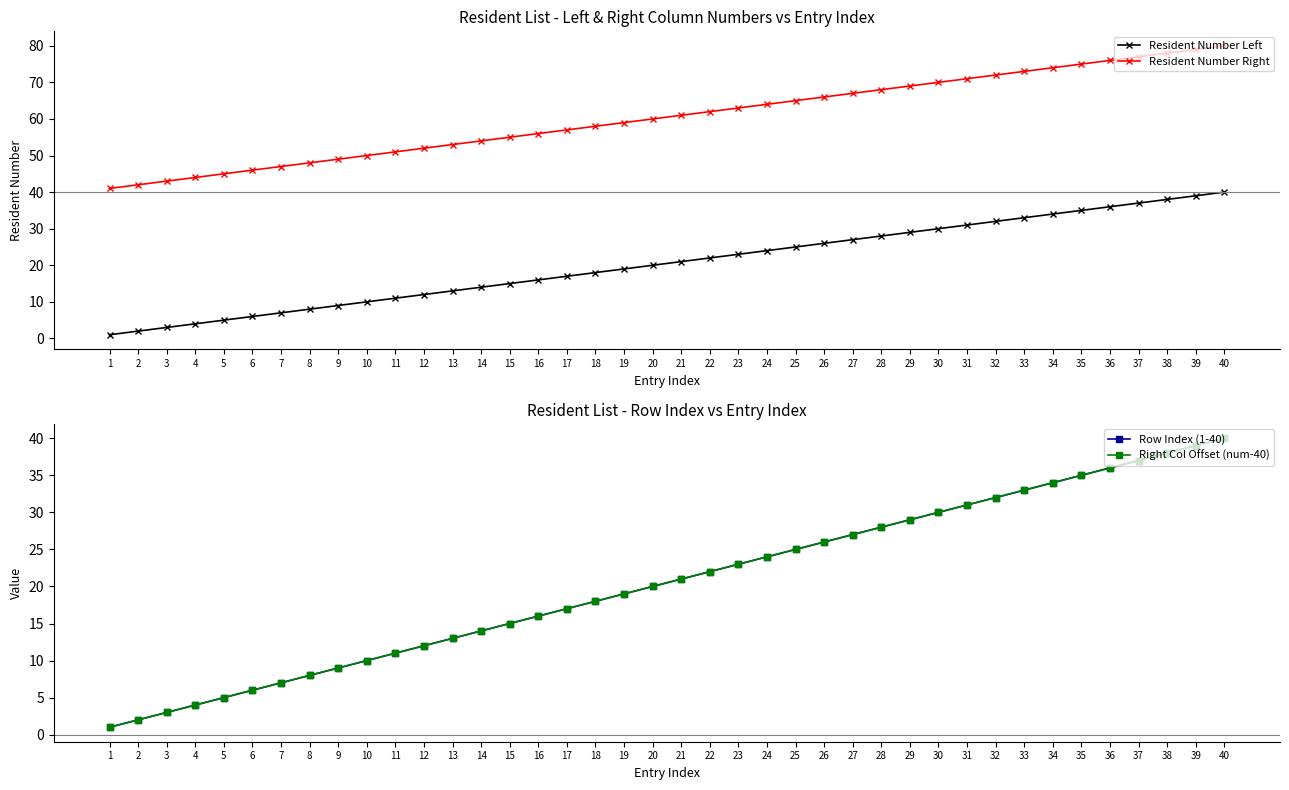

Reading left to right, list all the values displayed in this chart.

Resident Number Left: 1=1	2=2	3=3	4=4	5=5	6=6	7=7	8=8	9=9	10=10	11=11	12=12	13=13	14=14	15=15	16=16	17=17	18=18	19=19	20=20	21=21	22=22	23=23	24=24	25=25	26=26	27=27	28=28	29=29	30=30	31=31	32=32	33=33	34=34	35=35	36=36	37=37	38=38	39=39	40=40
Resident Number Right: 1=41	2=42	3=43	4=44	5=45	6=46	7=47	8=48	9=49	10=50	11=51	12=52	13=53	14=54	15=55	16=56	17=57	18=58	19=59	20=60	21=61	22=62	23=63	24=64	25=65	26=66	27=67	28=68	29=69	30=70	31=71	32=72	33=73	34=74	35=75	36=76	37=77	38=78	39=79	40=80
Row Index (1-40): 1=1	2=2	3=3	4=4	5=5	6=6	7=7	8=8	9=9	10=10	11=11	12=12	13=13	14=14	15=15	16=16	17=17	18=18	19=19	20=20	21=21	22=22	23=23	24=24	25=25	26=26	27=27	28=28	29=29	30=30	31=31	32=32	33=33	34=34	35=35	36=36	37=37	38=38	39=39	40=40
Right Col Offset (num-40): 1=1	2=2	3=3	4=4	5=5	6=6	7=7	8=8	9=9	10=10	11=11	12=12	13=13	14=14	15=15	16=16	17=17	18=18	19=19	20=20	21=21	22=22	23=23	24=24	25=25	26=26	27=27	28=28	29=29	30=30	31=31	32=32	33=33	34=34	35=35	36=36	37=37	38=38	39=39	40=40